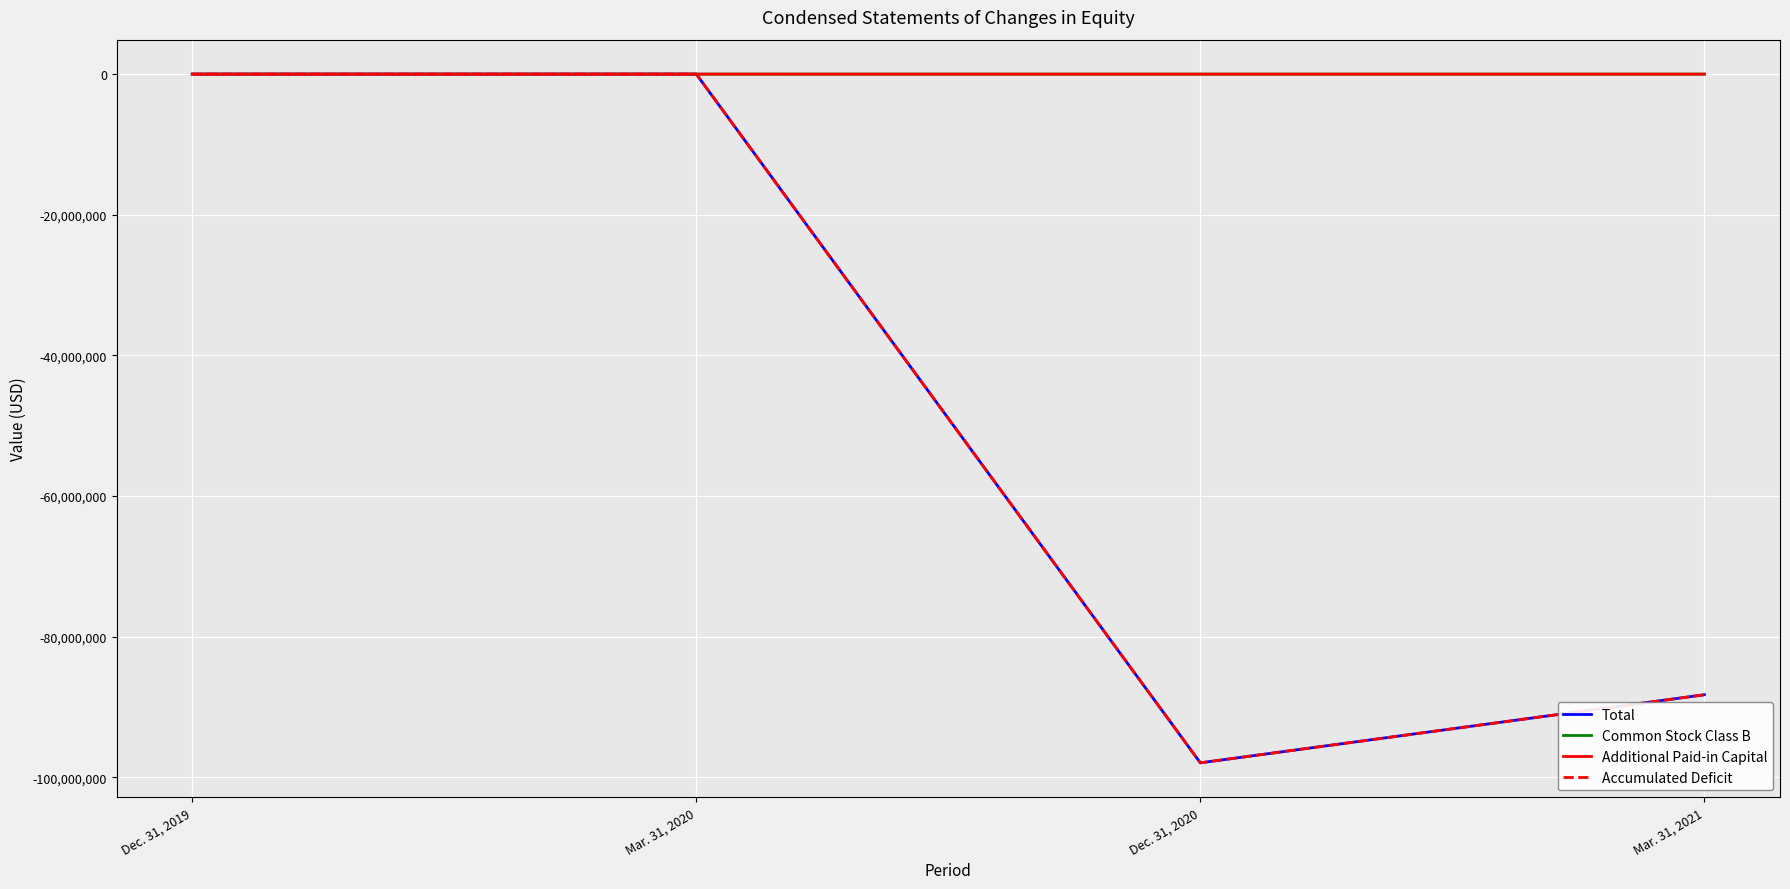

What is the minimum value shown in the chart?

-97953505